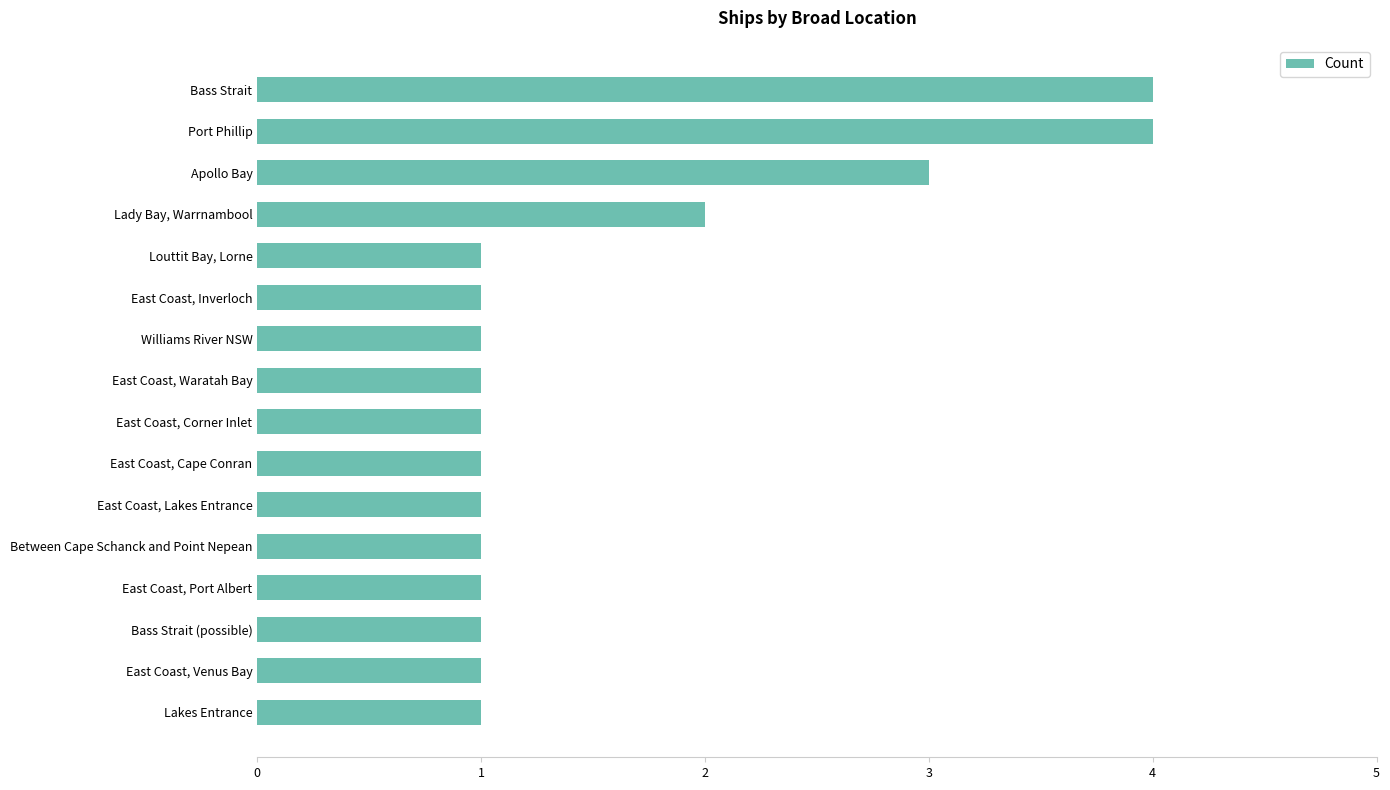

Reading bottom to top, what are all the values shown in this chart?

1	1	1	1	1	1	1	1	1	1	1	1	2	3	4	4